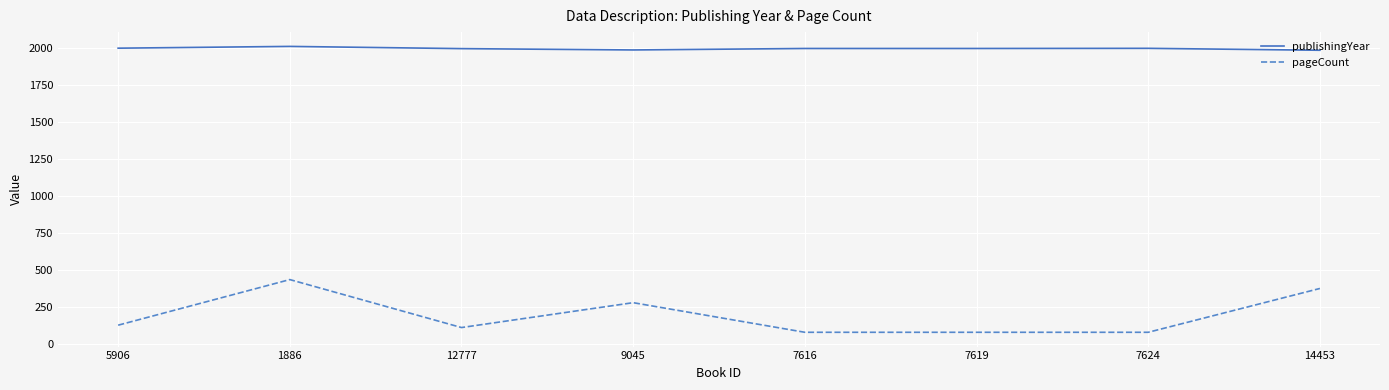

What is the difference between the highest and lowest values at 14453?

1609